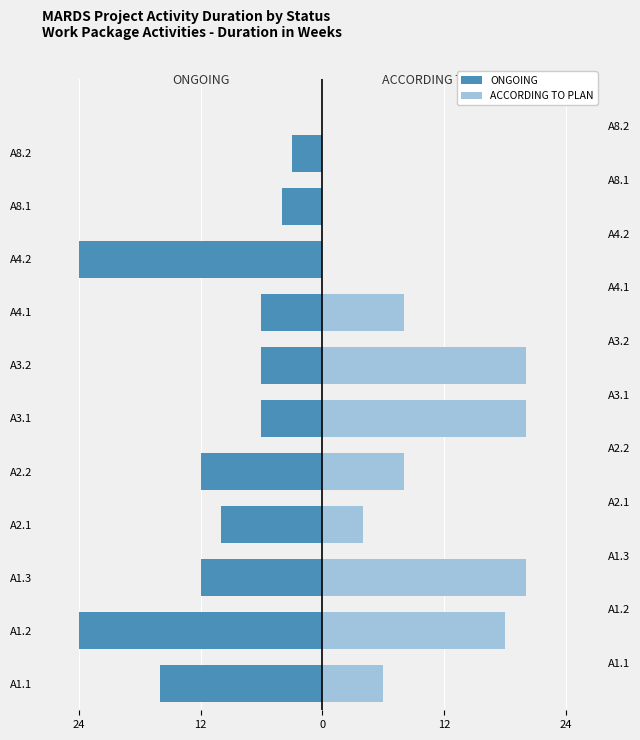

How many bars are there in total?

22